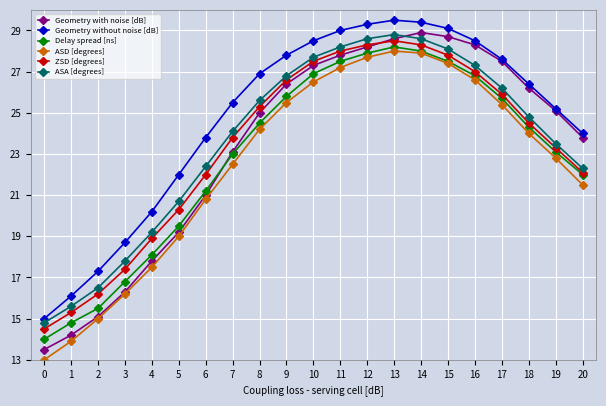

True or false: ASA [degrees] and ASD [degrees] intersect in this chart.

False